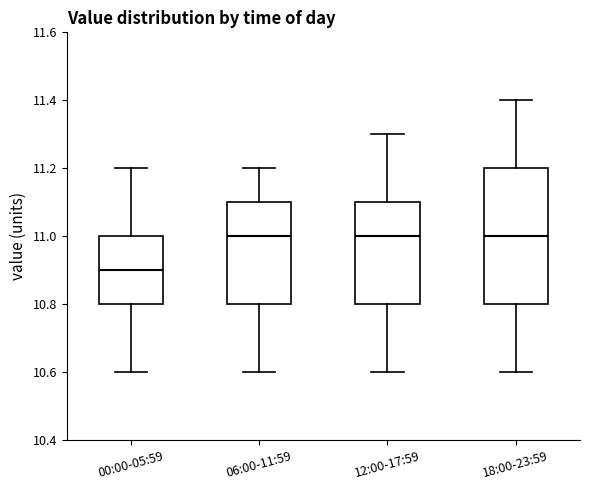

Which box's median line is the lowest?

00:00-05:59